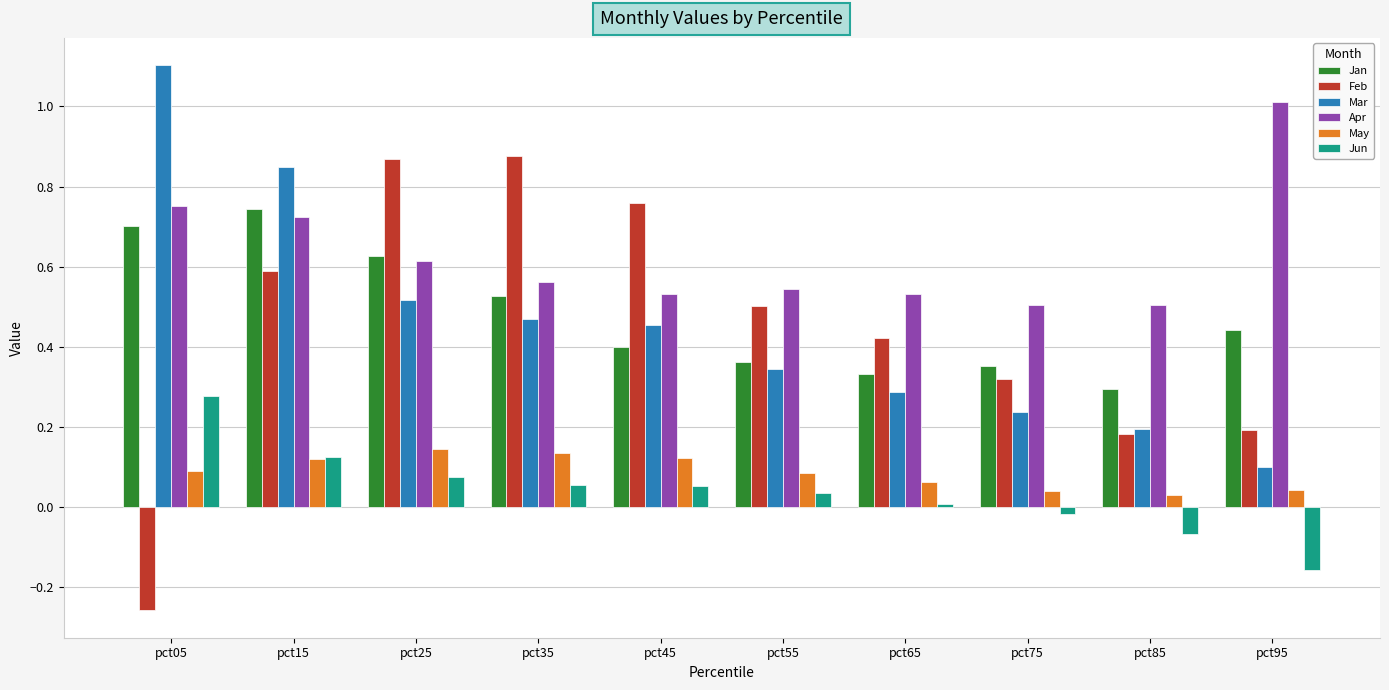

List the series in order of their peak value, lowest first.

May, Jun, Jan, Feb, Apr, Mar